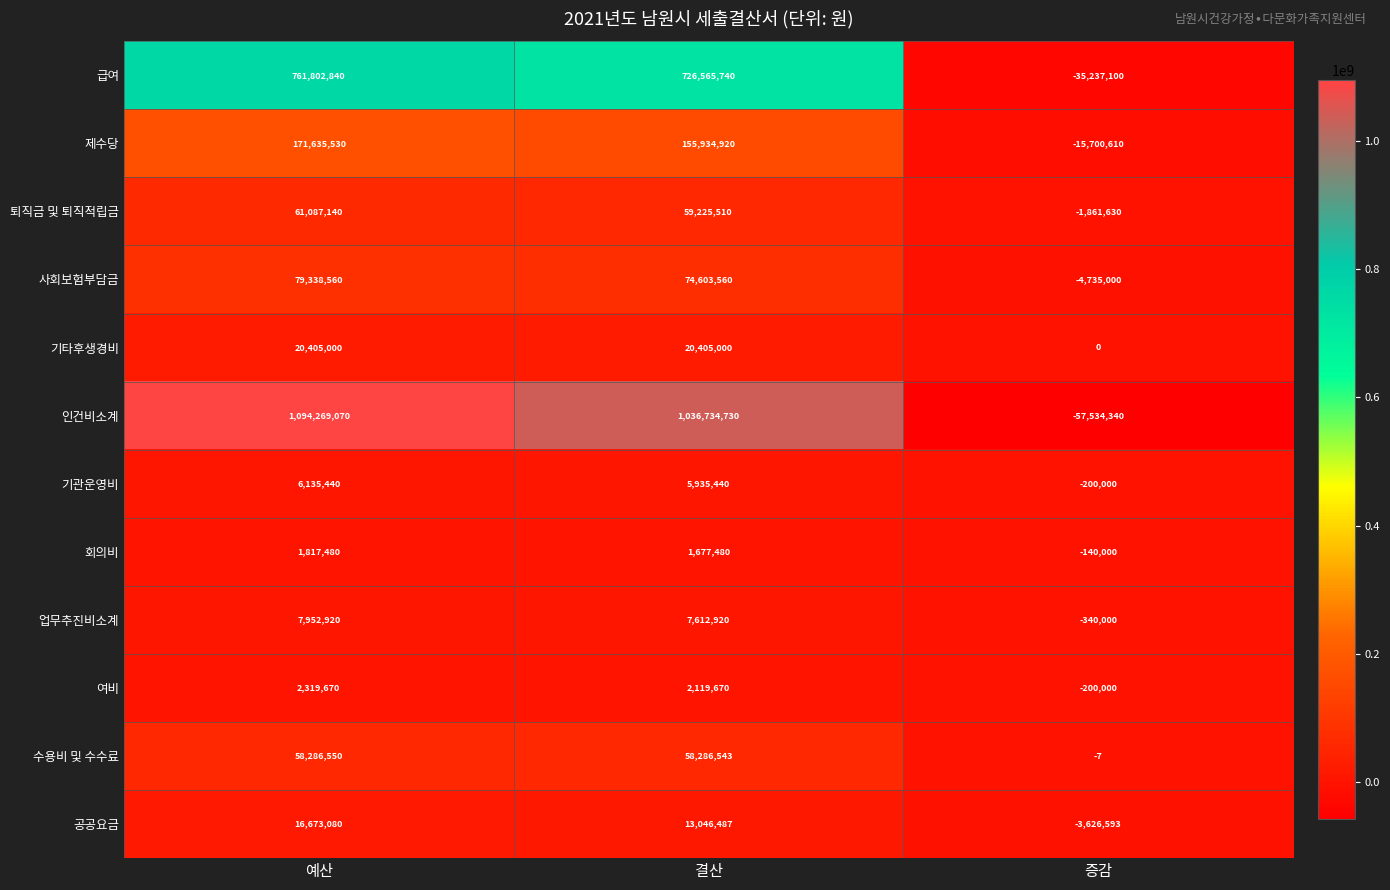

How many values in the 기관운영비 series are below 5935440?

1